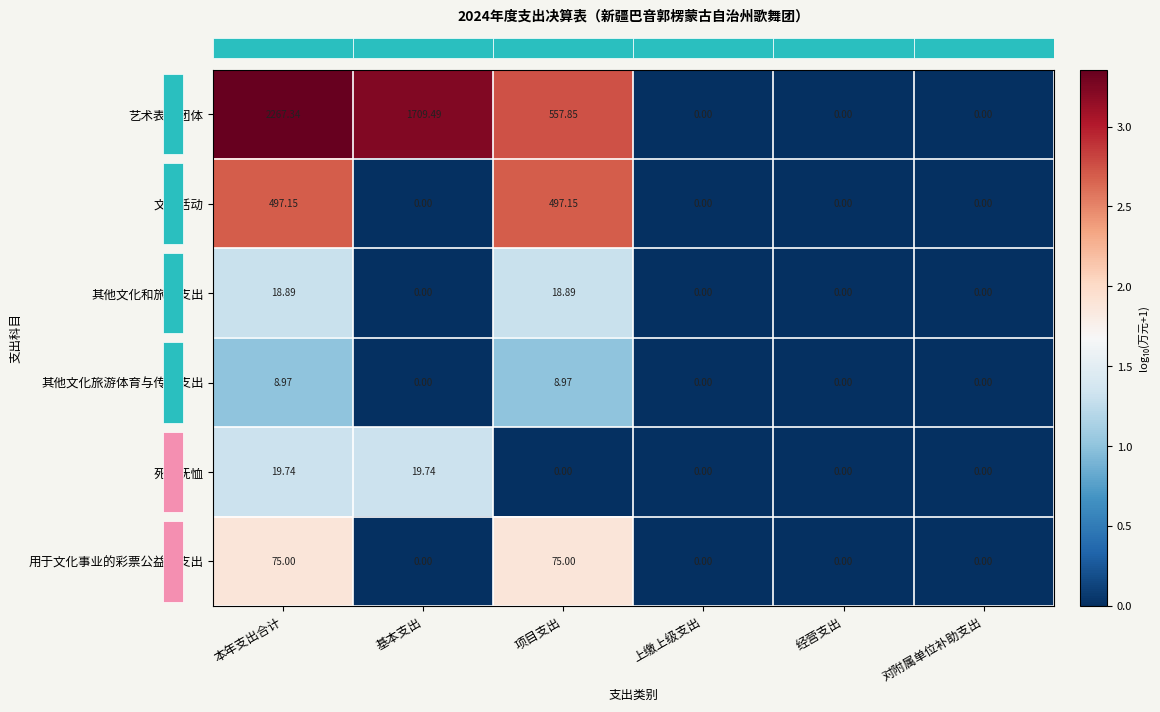

At which label does 艺术表演团体 first exceed 557?

本年支出合计